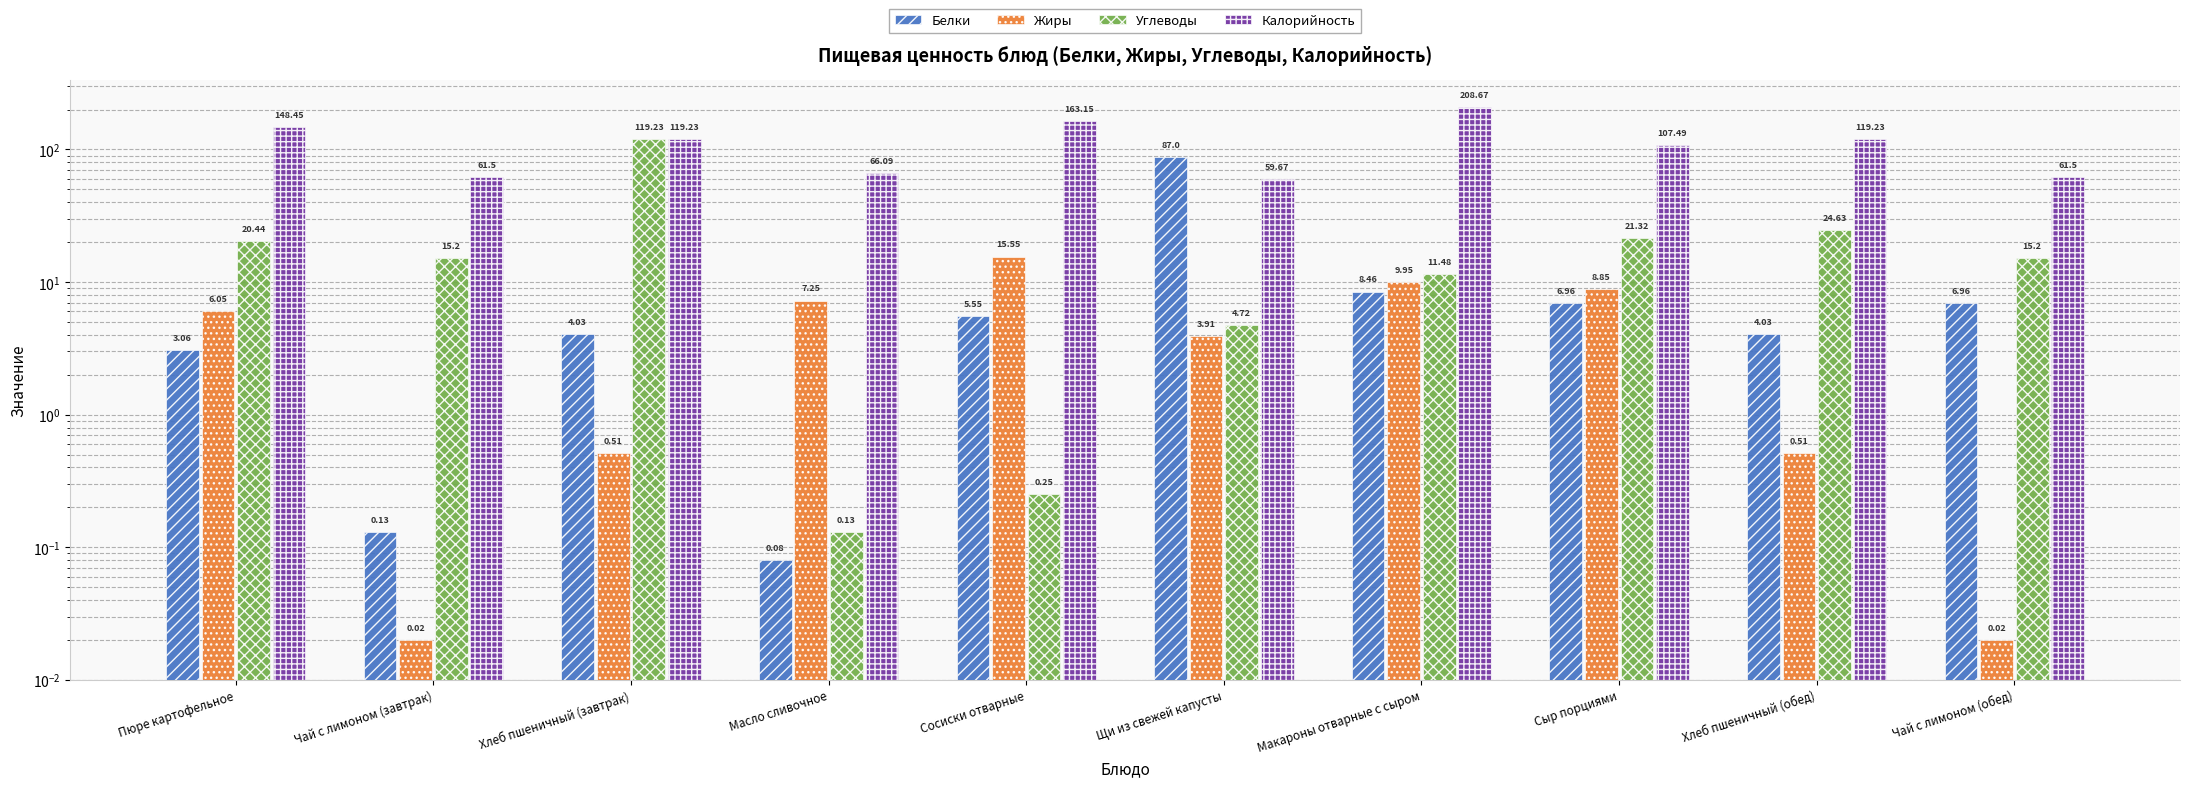

What value does the Жиры series have at Сыр порциями?

8.8